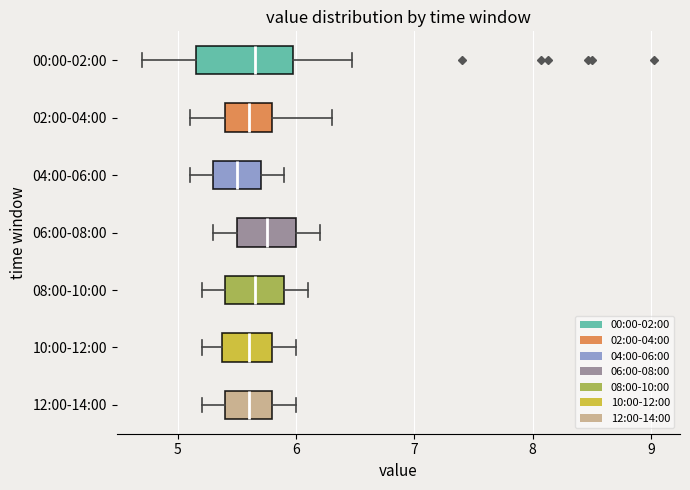

Where does the left whisker of the box for 02:00-04:00 end on the x-axis? The values are not printed on the chart, so give them approximately, as read against the axis.

5.1